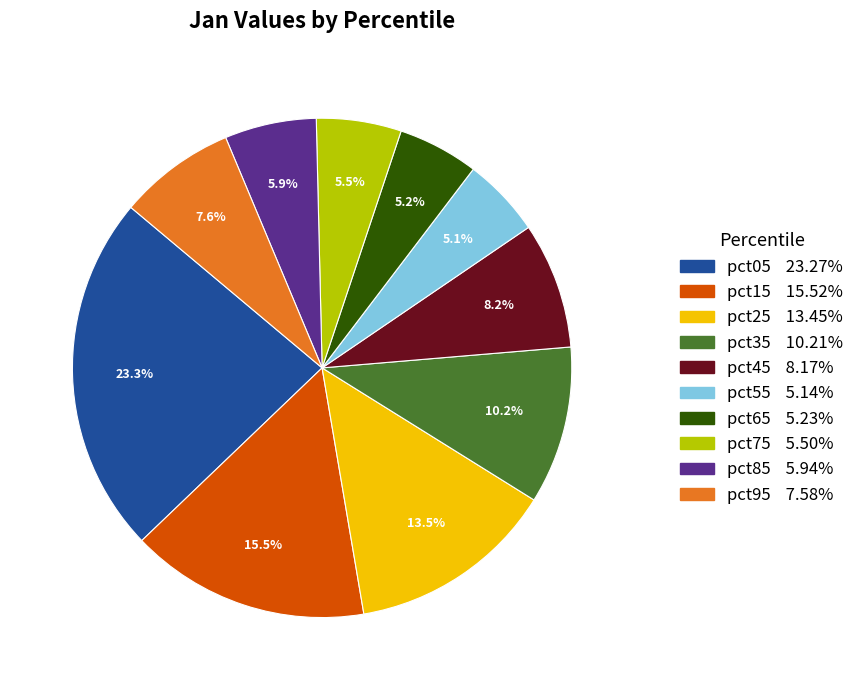

Which category has the biggest portion of the pie?

pct05